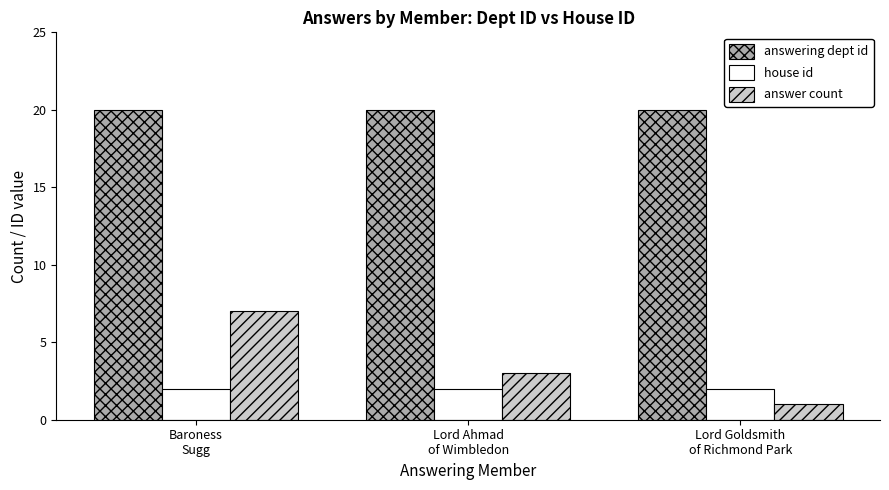

Is it true that house id equals 1 at Baroness
Sugg?

False